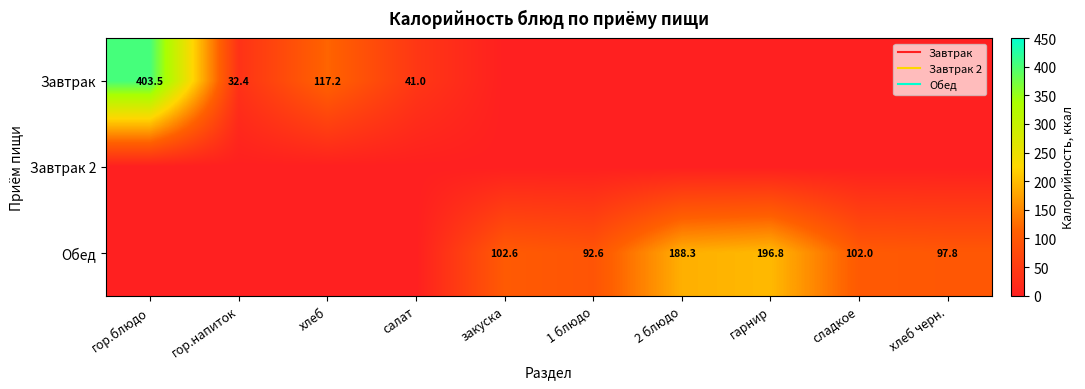

What is the total value across all series at 2 блюдо?

188.3